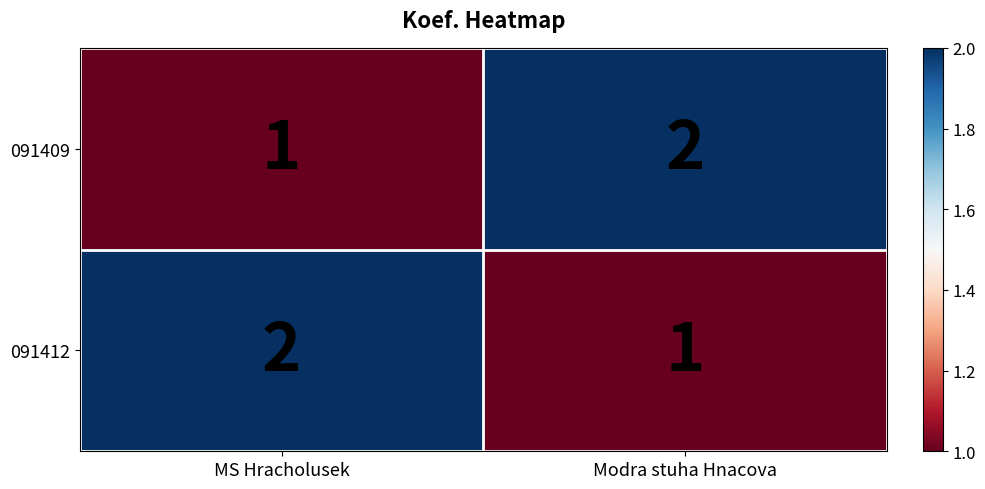

Is the value of 091412 at MS Hracholusek greater than the value of 091409 at MS Hracholusek?

Yes